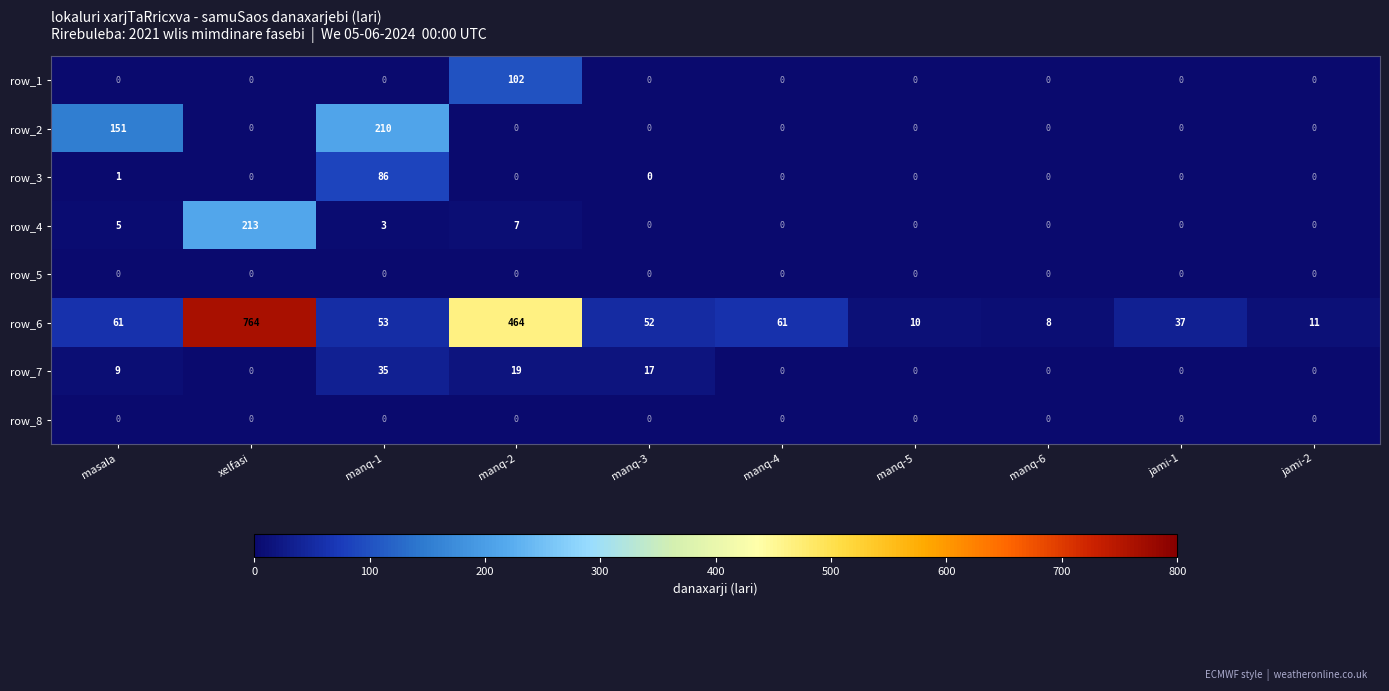

What is the difference between the highest and lowest values at jami-2?

11